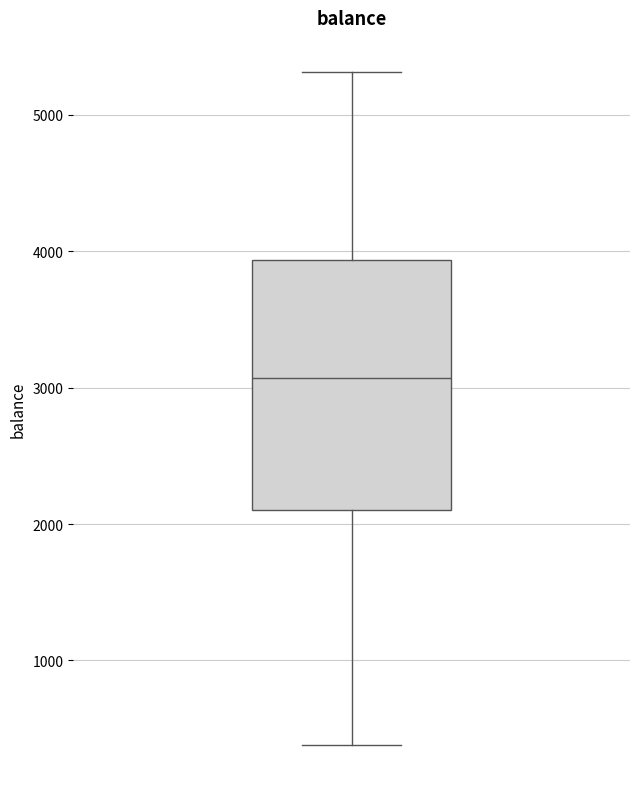

Read this box plot against the y-axis: the position of the median line, the range covered by the box, and the ends of both whiskers. The values are not printed on the chart, so give them approximately, as read against the axis.

median 3100, box 2100 to 3900, whiskers 400 to 5300